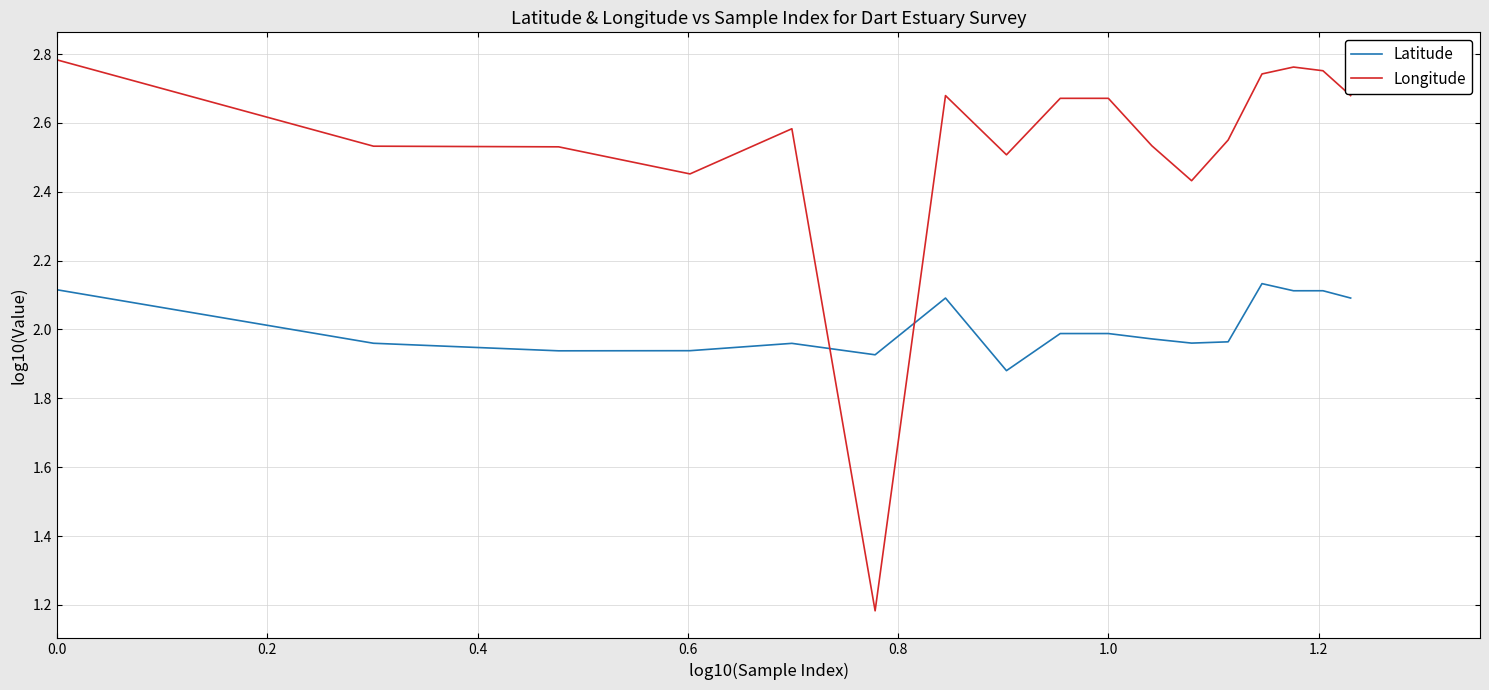

What is the difference between the maximum and second lowest values in the Longitude series?

0.4